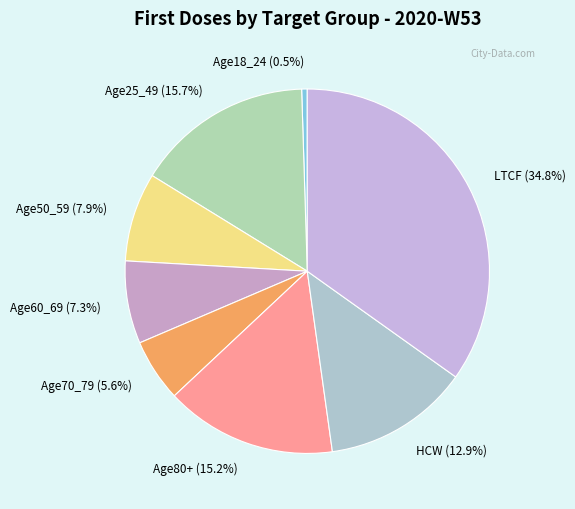

Is there any slice that represents more than half of the pie?

No